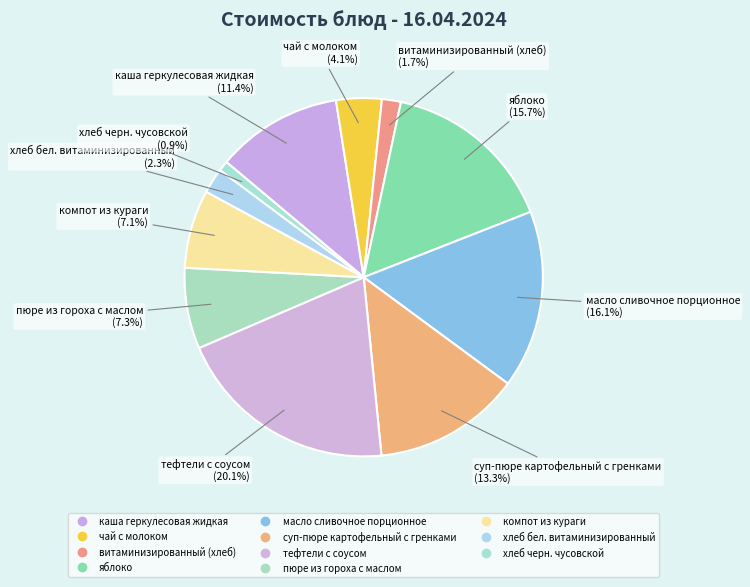

What is the total percentage of тефтели с соусом and пюре из гороха с маслом?

27.4%